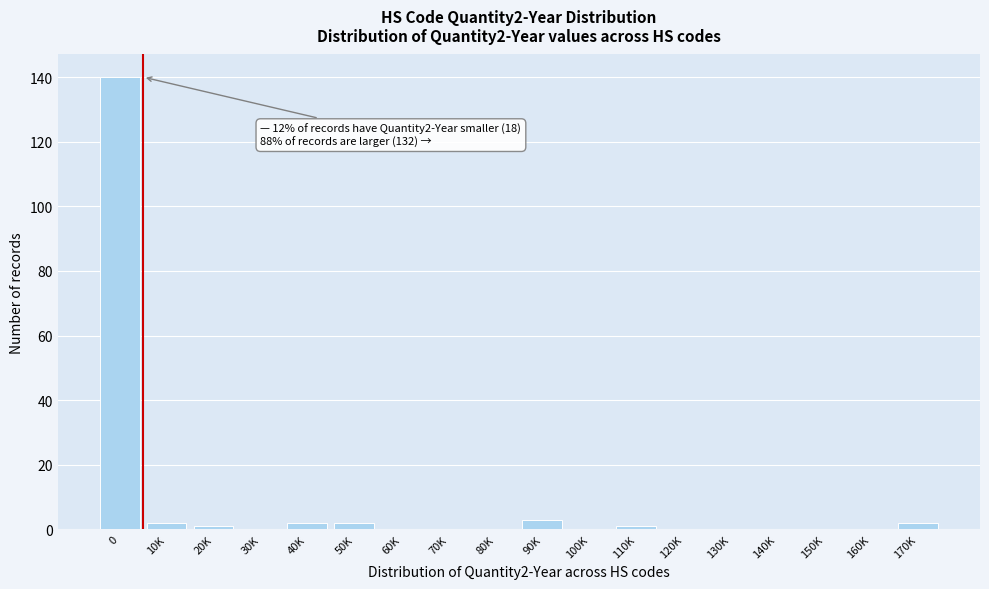

Reading left to right, what are all the values shown in this chart?

0=140	10K=2	20K=1	30K=0	40K=2	50K=2	60K=0	70K=0	80K=0	90K=3	100K=0	110K=1	120K=0	130K=0	140K=0	150K=0	160K=0	170K=2